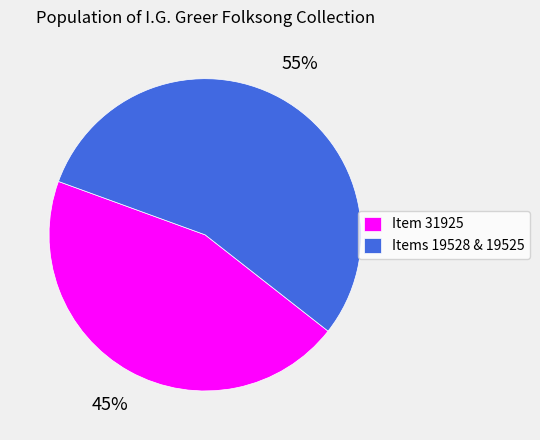

To the nearest percent, what percentage of the pie is Items 19528 & 19525?

55%